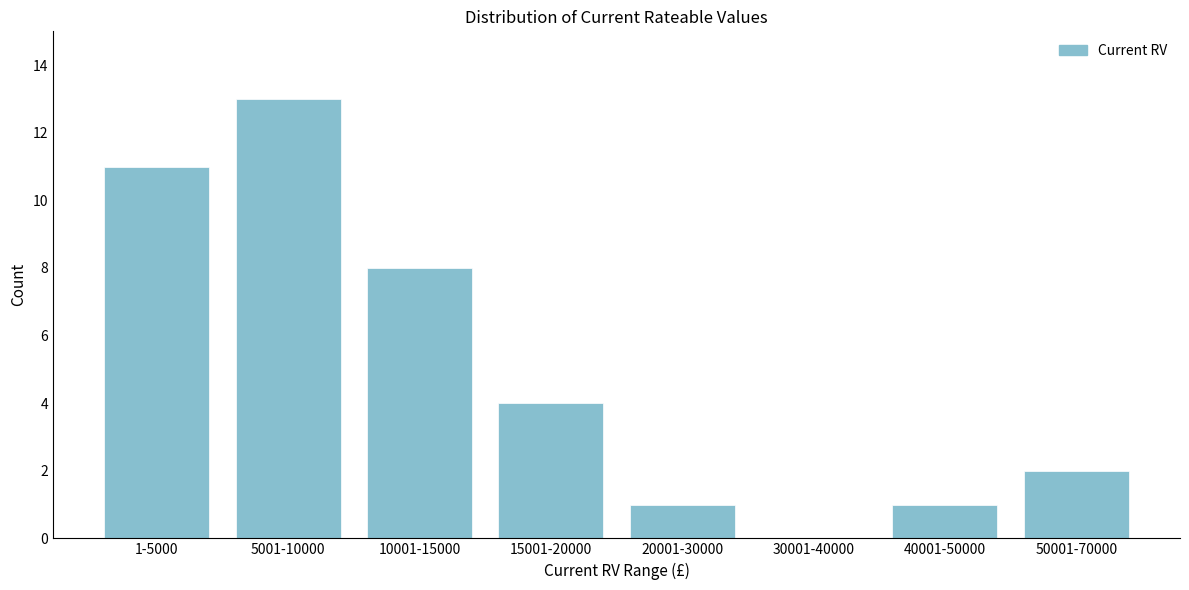

Reading left to right, list all the values displayed in this chart.

1-5000=11	5001-10000=13	10001-15000=8	15001-20000=4	20001-30000=1	30001-40000=0	40001-50000=1	50001-70000=2